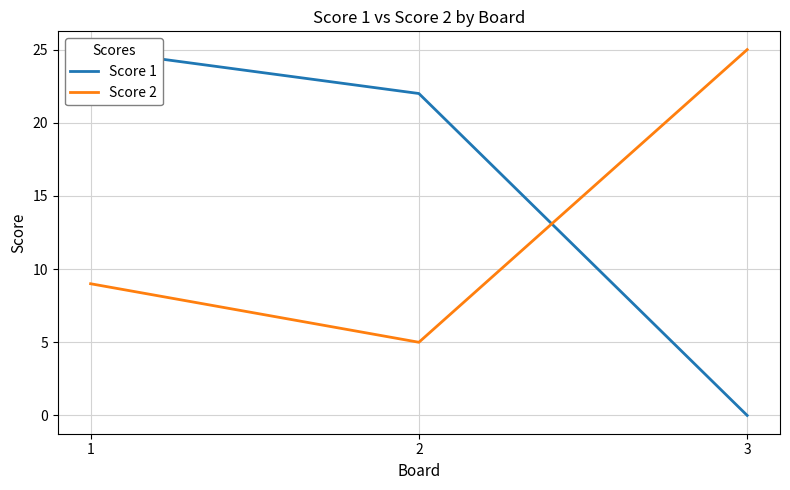

Reading left to right, what are all the values shown in this chart?

Score 1: 1=25	2=22	3=0
Score 2: 1=9	2=5	3=25